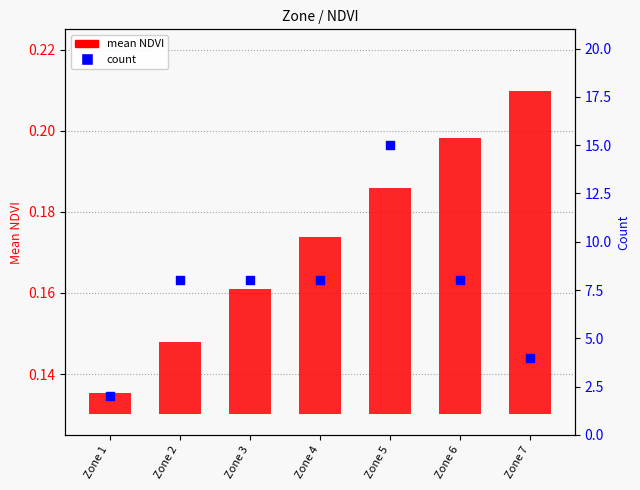

At which category is the sum across all series the highest?

Zone 5